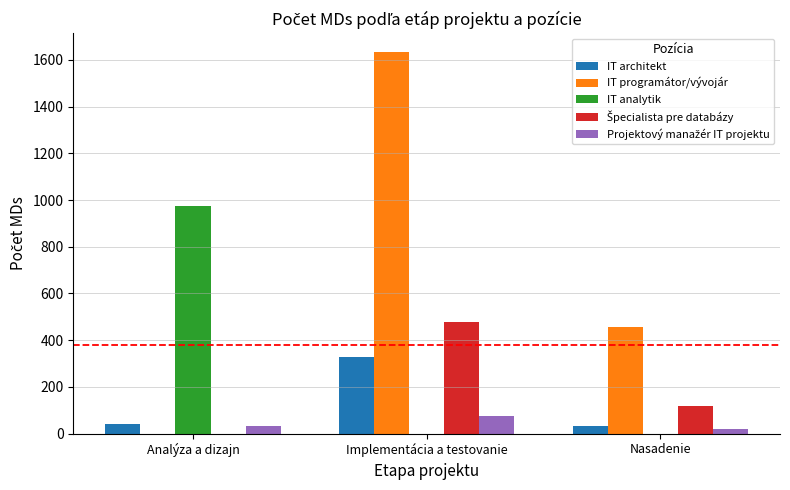

What is the maximum value shown in the chart?

1633